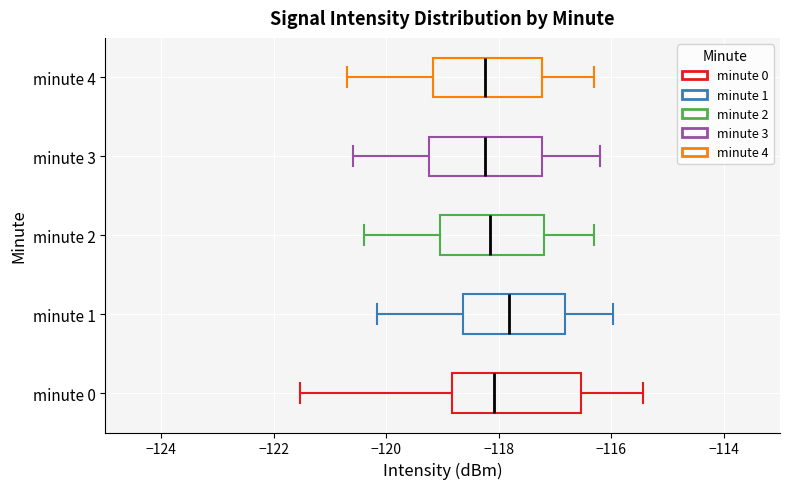

Where does the right whisker of the box for minute 4 end on the x-axis? The values are not printed on the chart, so give them approximately, as read against the axis.

-116.2